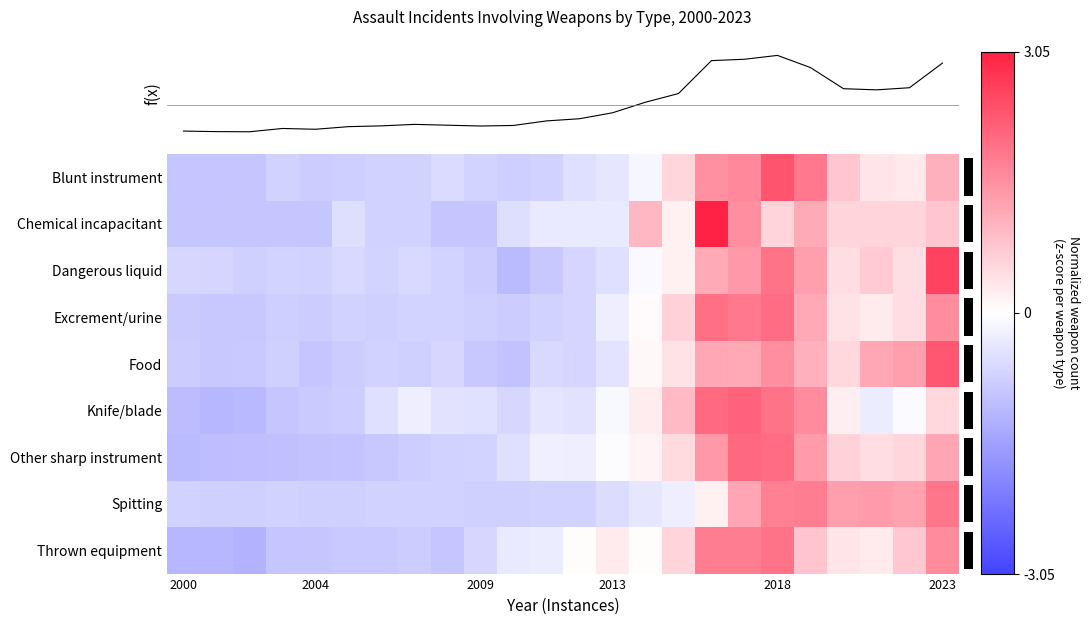

Reading left to right, transcribe all the data shown in this chart.

Blunt instrument: -0.9	-0.9	-0.9	-0.7	-0.8	-0.8	-0.7	-0.7	-0.6	-0.7	-0.8	-0.7	-0.5	-0.4	-0.1	0.6	1.5	1.6	2.3	1.8	0.8	0.3	0.3	1.1
Chemical incapacitant: -0.9	-0.9	-0.9	-0.9	-0.9	-0.5	-0.7	-0.7	-0.9	-0.9	-0.5	-0.4	-0.4	-0.4	1.0	0.2	3.1	1.5	0.6	1.2	0.6	0.6	0.6	0.8
Dangerous liquid: -0.7	-0.7	-0.7	-0.7	-0.7	-0.6	-0.7	-0.6	-0.7	-0.8	-1.1	-0.9	-0.7	-0.5	-0.1	0.2	1.2	1.4	1.9	1.3	0.5	0.7	0.4	2.6
Excrement/urine: -0.9	-0.9	-0.9	-0.8	-0.8	-0.7	-0.7	-0.7	-0.7	-0.8	-0.8	-0.7	-0.7	-0.3	0.1	0.6	2.0	1.8	2.0	1.2	0.4	0.3	0.5	1.6
Food: -0.8	-0.9	-0.9	-0.8	-0.9	-0.8	-0.7	-0.7	-0.6	-0.9	-1.0	-0.6	-0.7	-0.5	0.1	0.4	1.2	1.2	1.5	1.1	0.5	1.2	1.3	2.3
Knife/blade: -1.1	-1.2	-1.1	-0.9	-0.8	-0.8	-0.5	-0.3	-0.5	-0.5	-0.7	-0.4	-0.5	-0.1	0.3	1.0	2.0	2.1	1.9	1.6	0.2	-0.3	-0.1	0.5
Other sharp instrument: -1.1	-1.1	-1.0	-1.0	-1.0	-1.0	-0.9	-0.8	-0.7	-0.7	-0.5	-0.3	-0.3	-0.0	0.2	0.5	1.4	2.1	2.0	1.4	0.6	0.5	0.6	1.2
Spitting: -0.7	-0.7	-0.7	-0.7	-0.7	-0.7	-0.7	-0.7	-0.7	-0.7	-0.7	-0.7	-0.7	-0.6	-0.4	-0.3	0.2	1.2	1.8	1.8	1.3	1.4	1.3	1.9
Thrown equipment: -1.2	-1.2	-1.2	-0.9	-0.9	-0.9	-0.9	-0.8	-0.9	-0.7	-0.3	-0.3	0.0	0.3	0.0	0.6	1.8	1.8	1.9	0.8	0.4	0.3	0.8	1.6